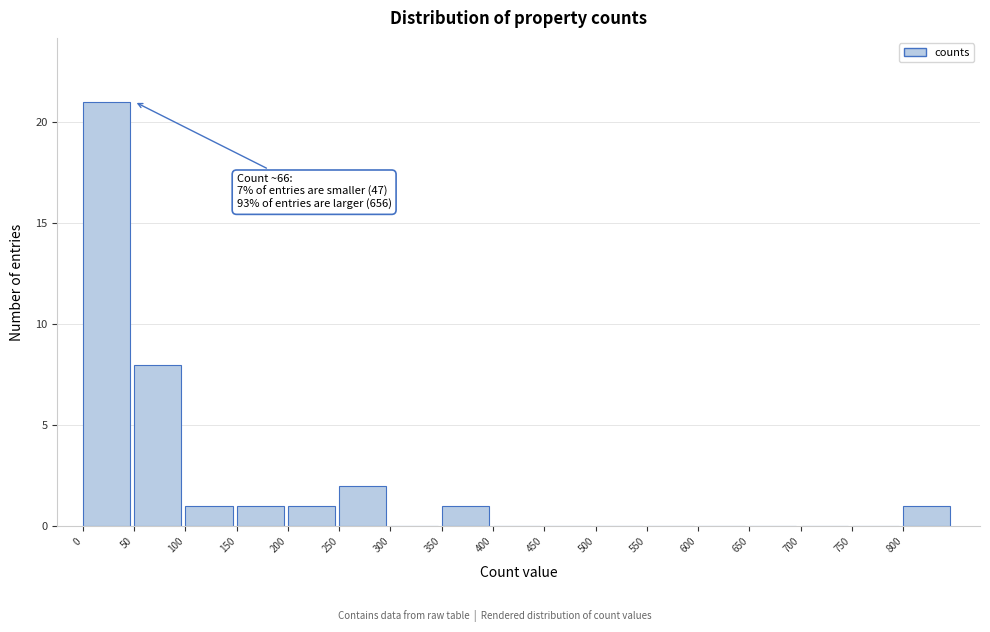

Over which range of the x-axis is the bar tallest?

0 to 50